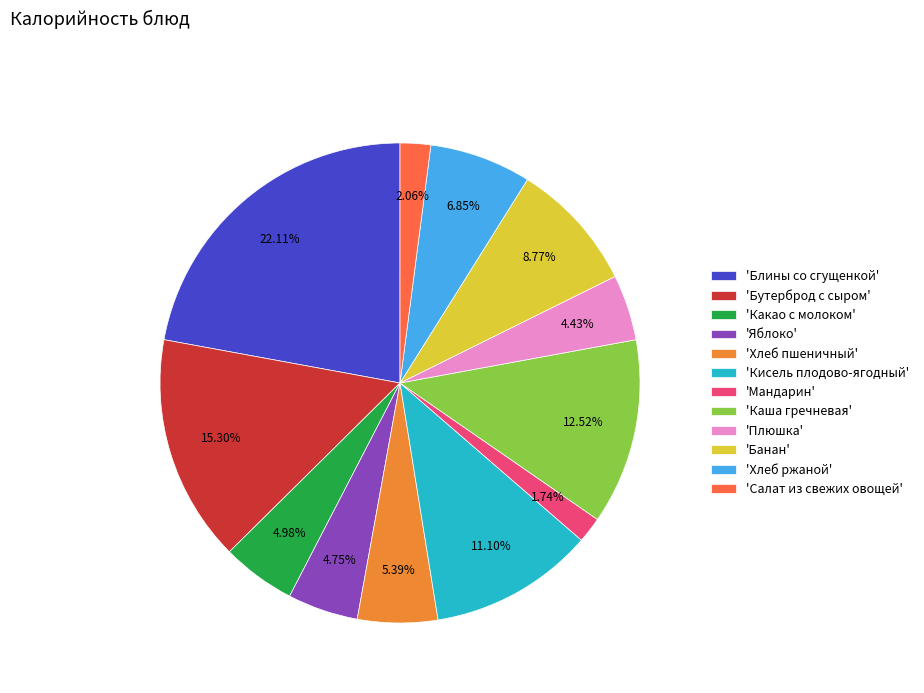

Is 'Кисель плодово-ягодный' the majority of the pie?

No